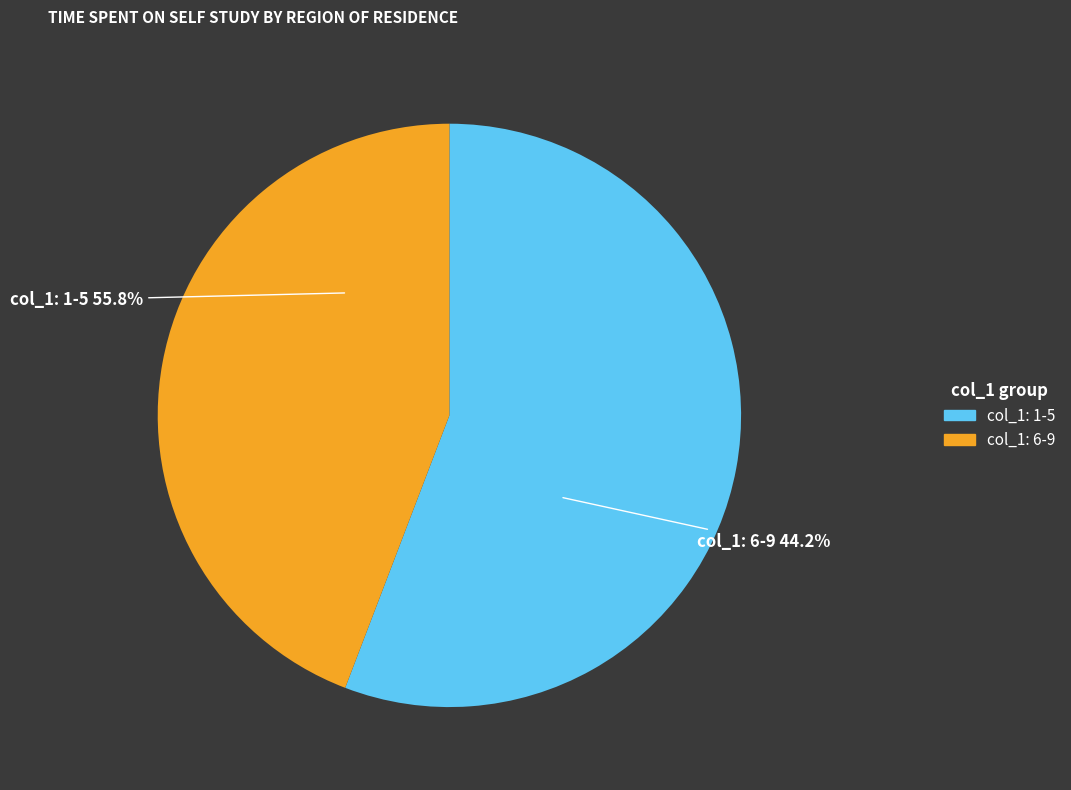

Between 3 and 4, which is larger?

3